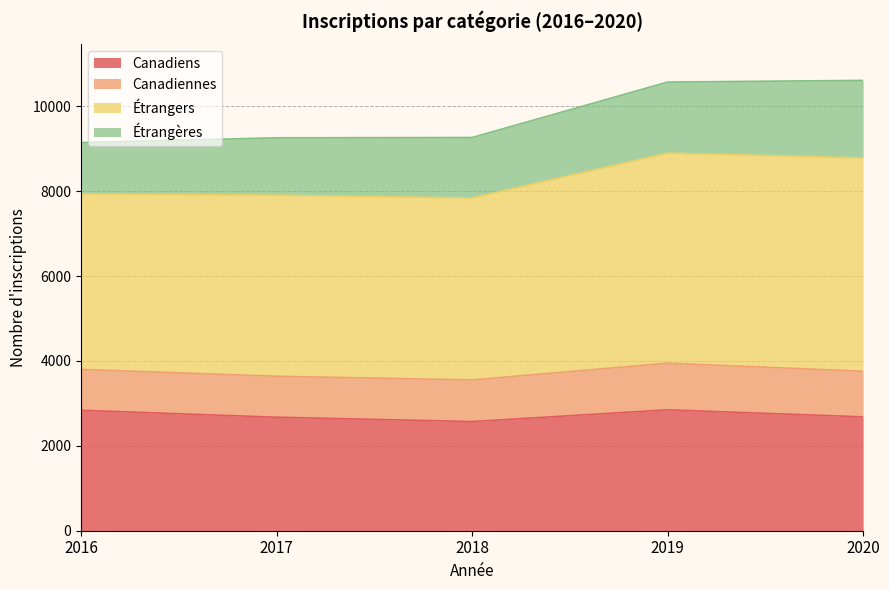

How many categories are shown in the chart?

5